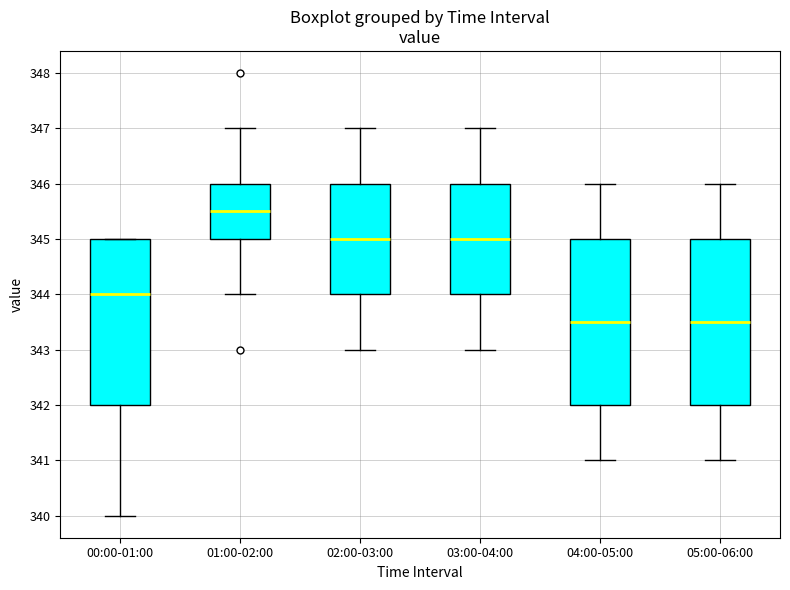

Reading left to right, read every box against the y-axis: the position of its median line, the range the box covers, and the ends of its whiskers. The values are not printed on the chart, so give them approximately, as read against the axis.

00:00-01:00: median 344.0, box 342.0 to 345.0, whiskers 340.0 to 345.0
01:00-02:00: median 345.5, box 345.0 to 346.0, whiskers 344.0 to 347.0
02:00-03:00: median 345.0, box 344.0 to 346.0, whiskers 343.0 to 347.0
03:00-04:00: median 345.0, box 344.0 to 346.0, whiskers 343.0 to 347.0
04:00-05:00: median 343.5, box 342.0 to 345.0, whiskers 341.0 to 346.0
05:00-06:00: median 343.5, box 342.0 to 345.0, whiskers 341.0 to 346.0